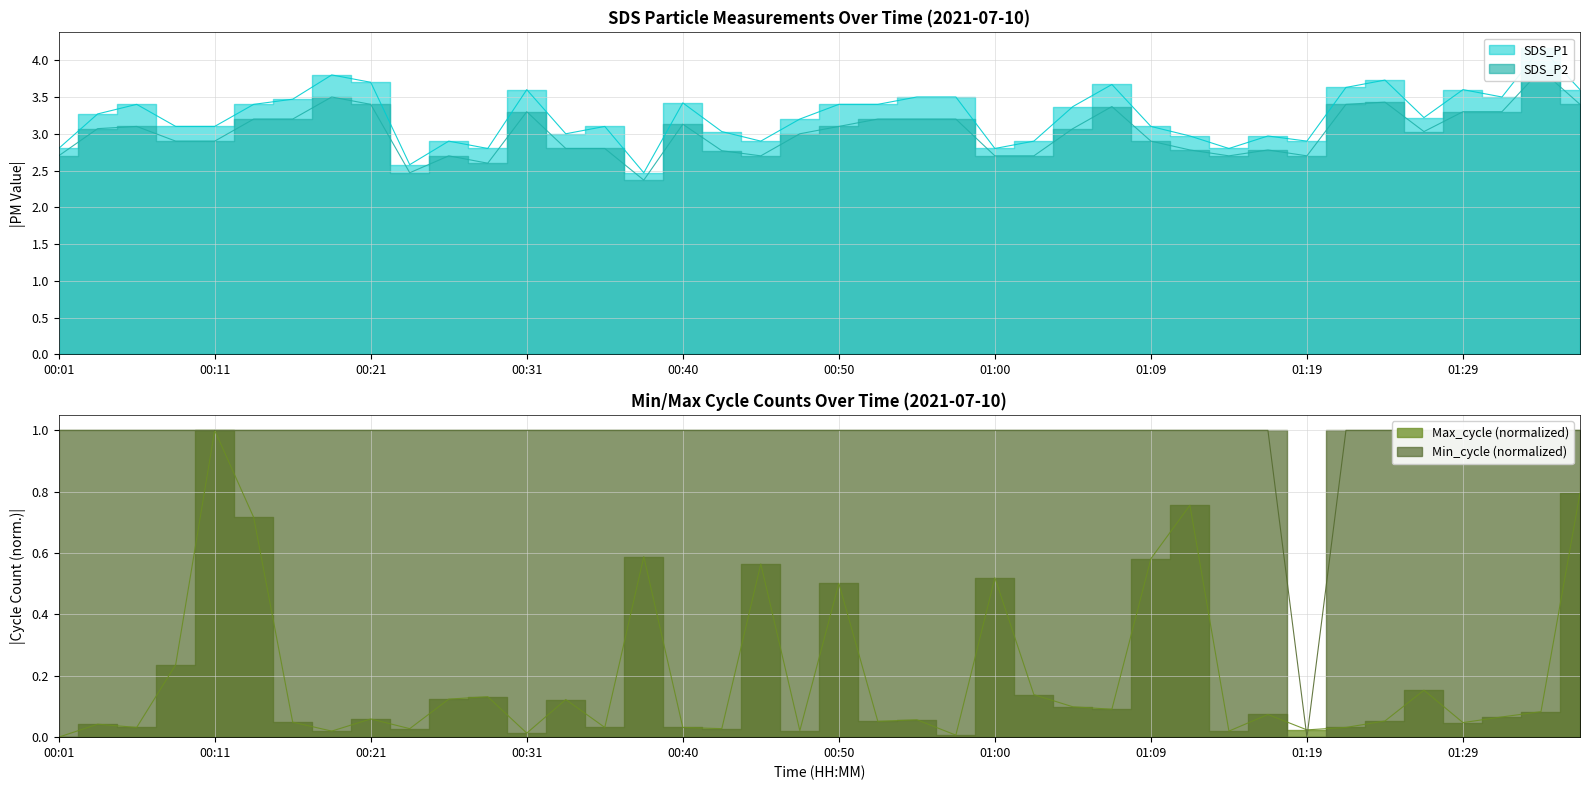

How many lines are shown in the chart?

4